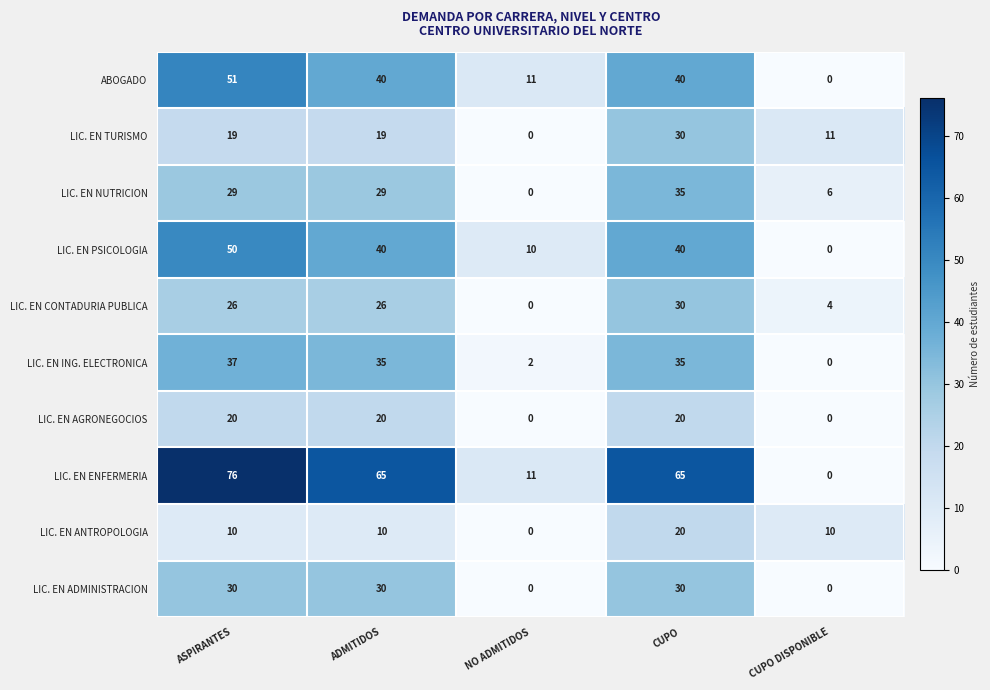

Which series has the largest total across all categories?

LIC. EN ENFERMERIA